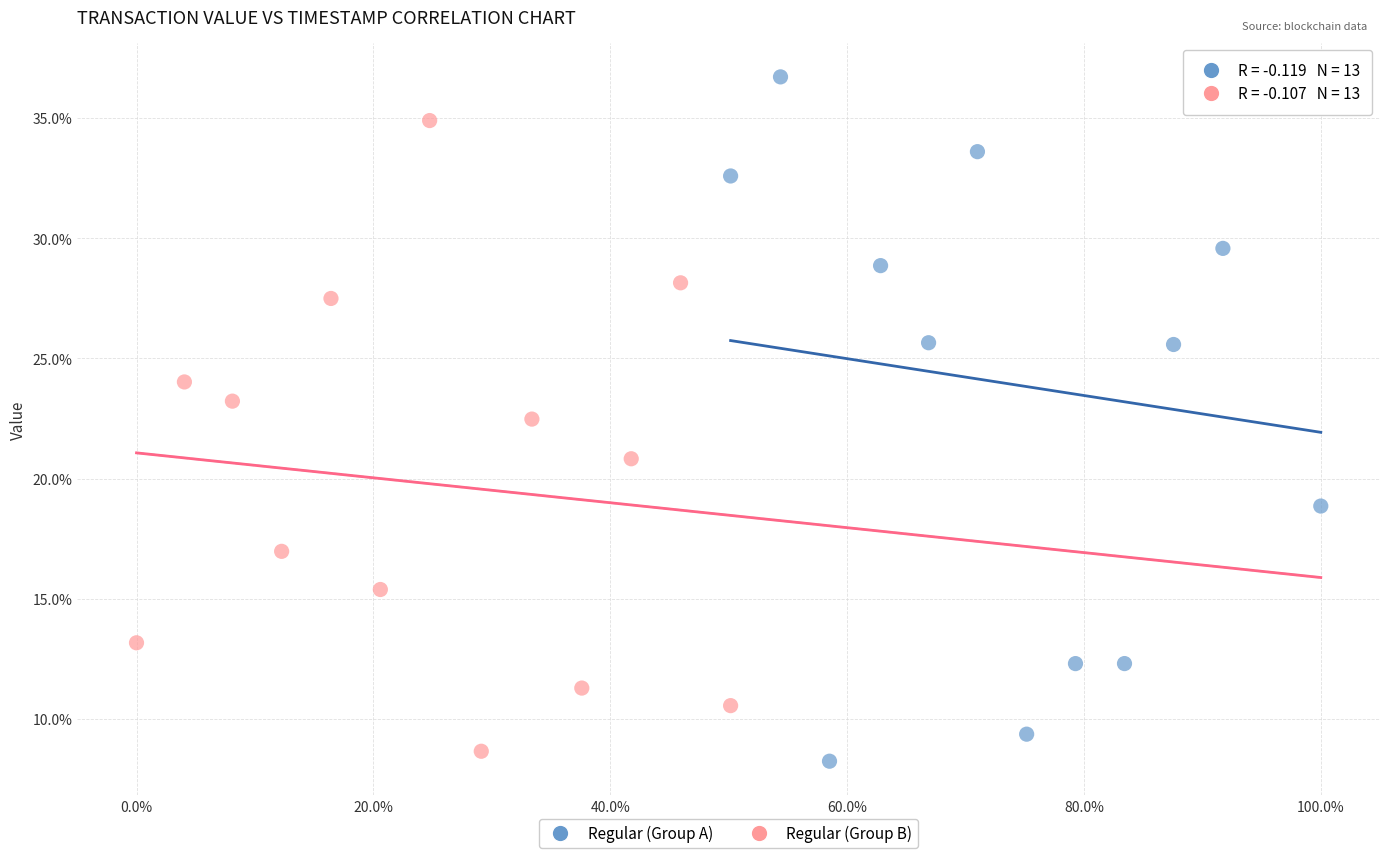

Which series contains the highest Y value?

Regular (Group A)